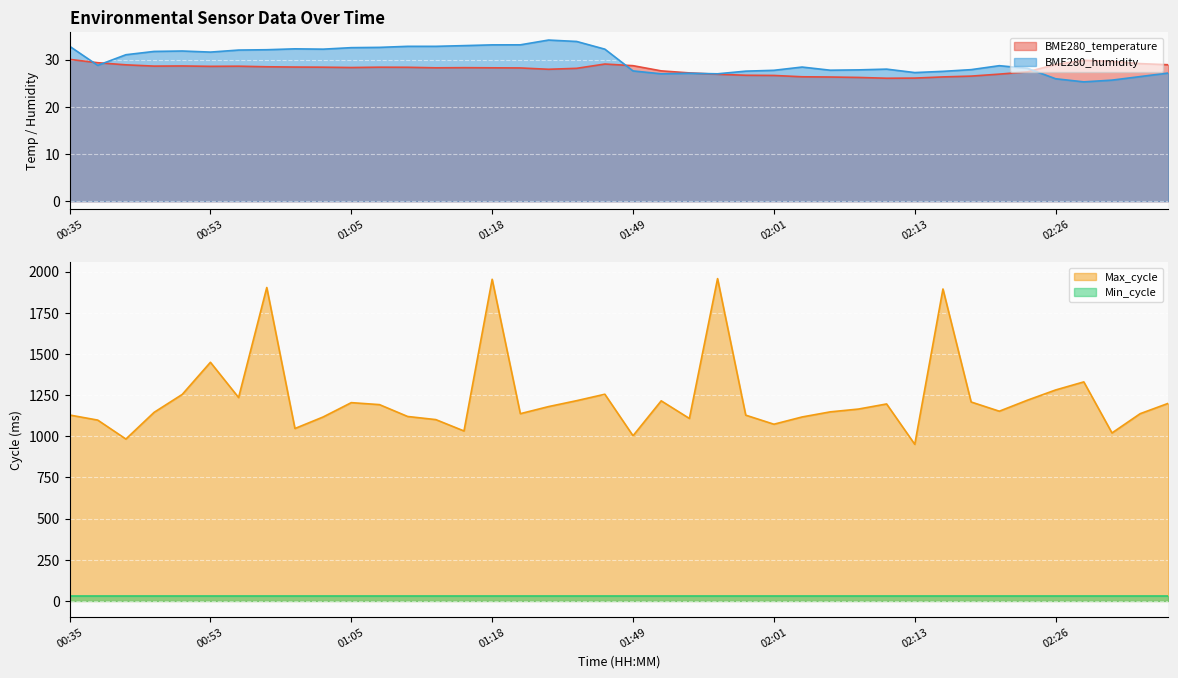

What is the total value across all series at 02:28?

1385.1